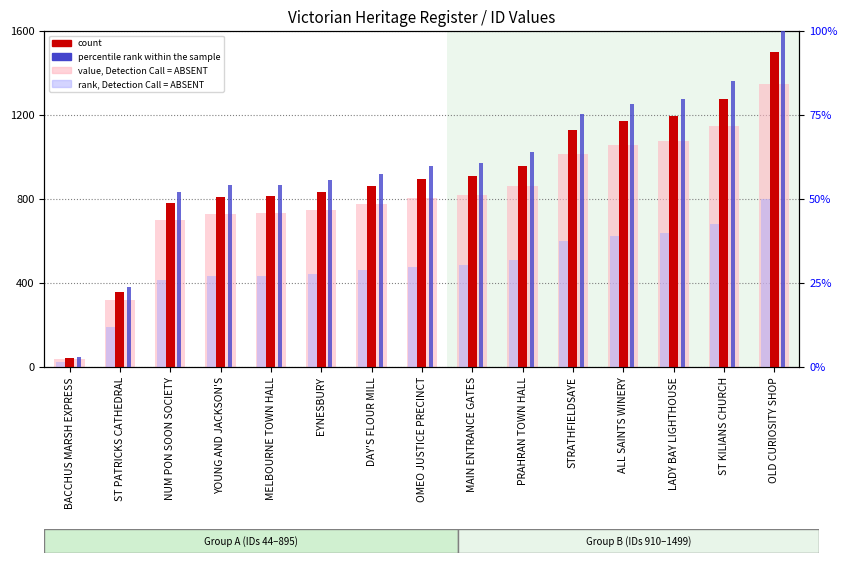

What is the sum of all count values?

13530.0